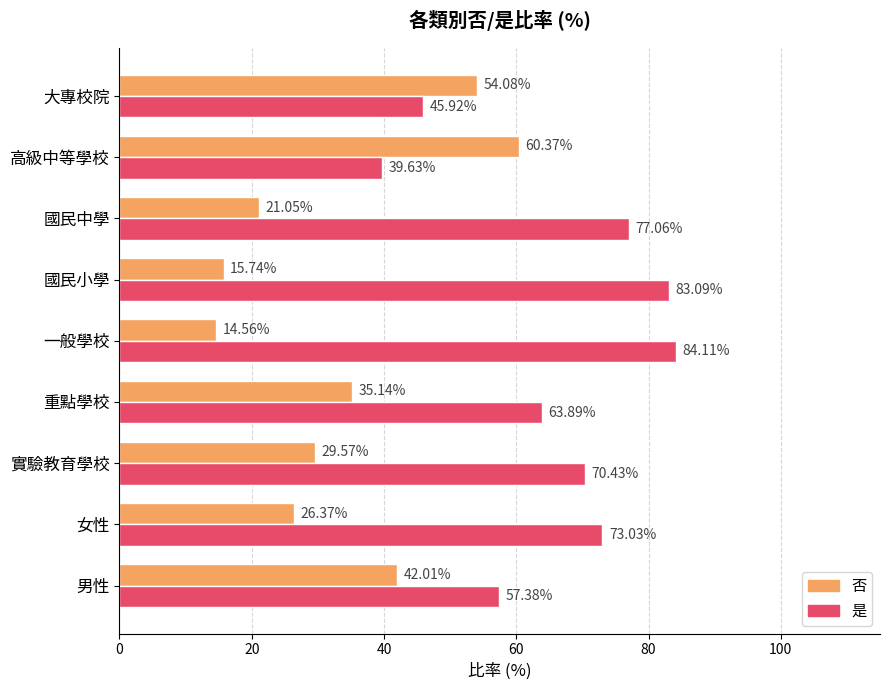

What is the minimum value shown in the chart?

14.6